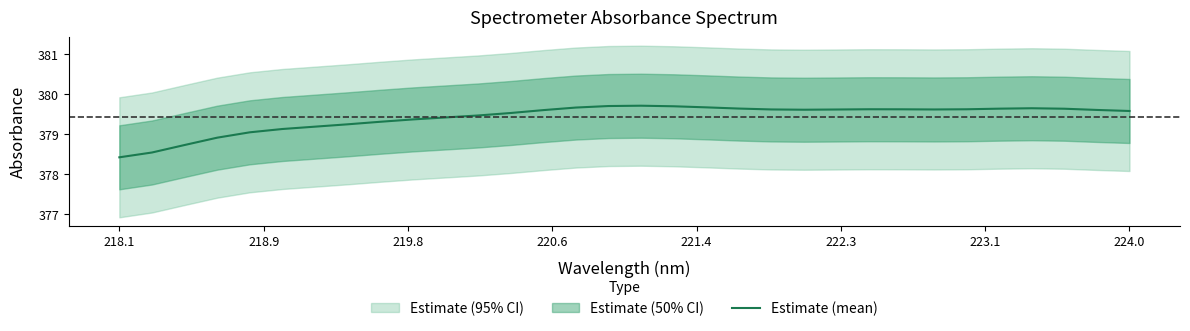

What is the lowest value of the Estimate (mean) series?

378.4